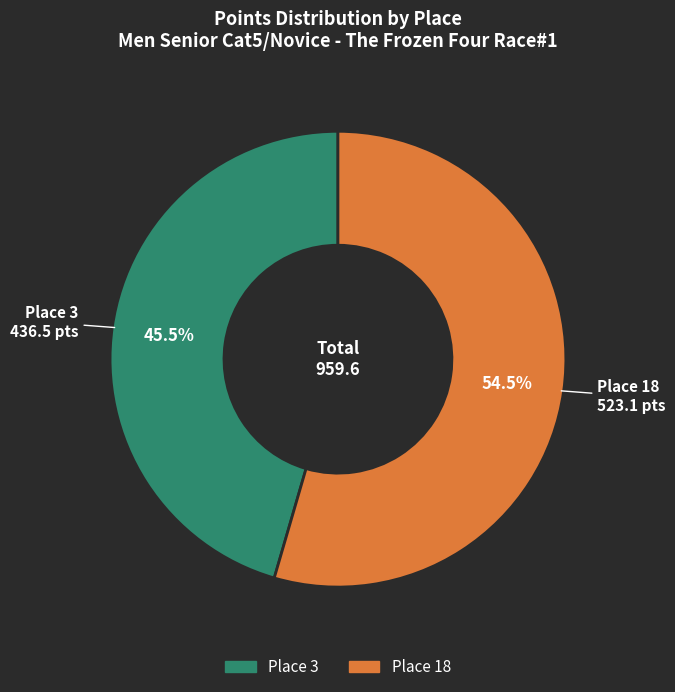

Between Place 3 and Place 18, which is larger?

Place 18